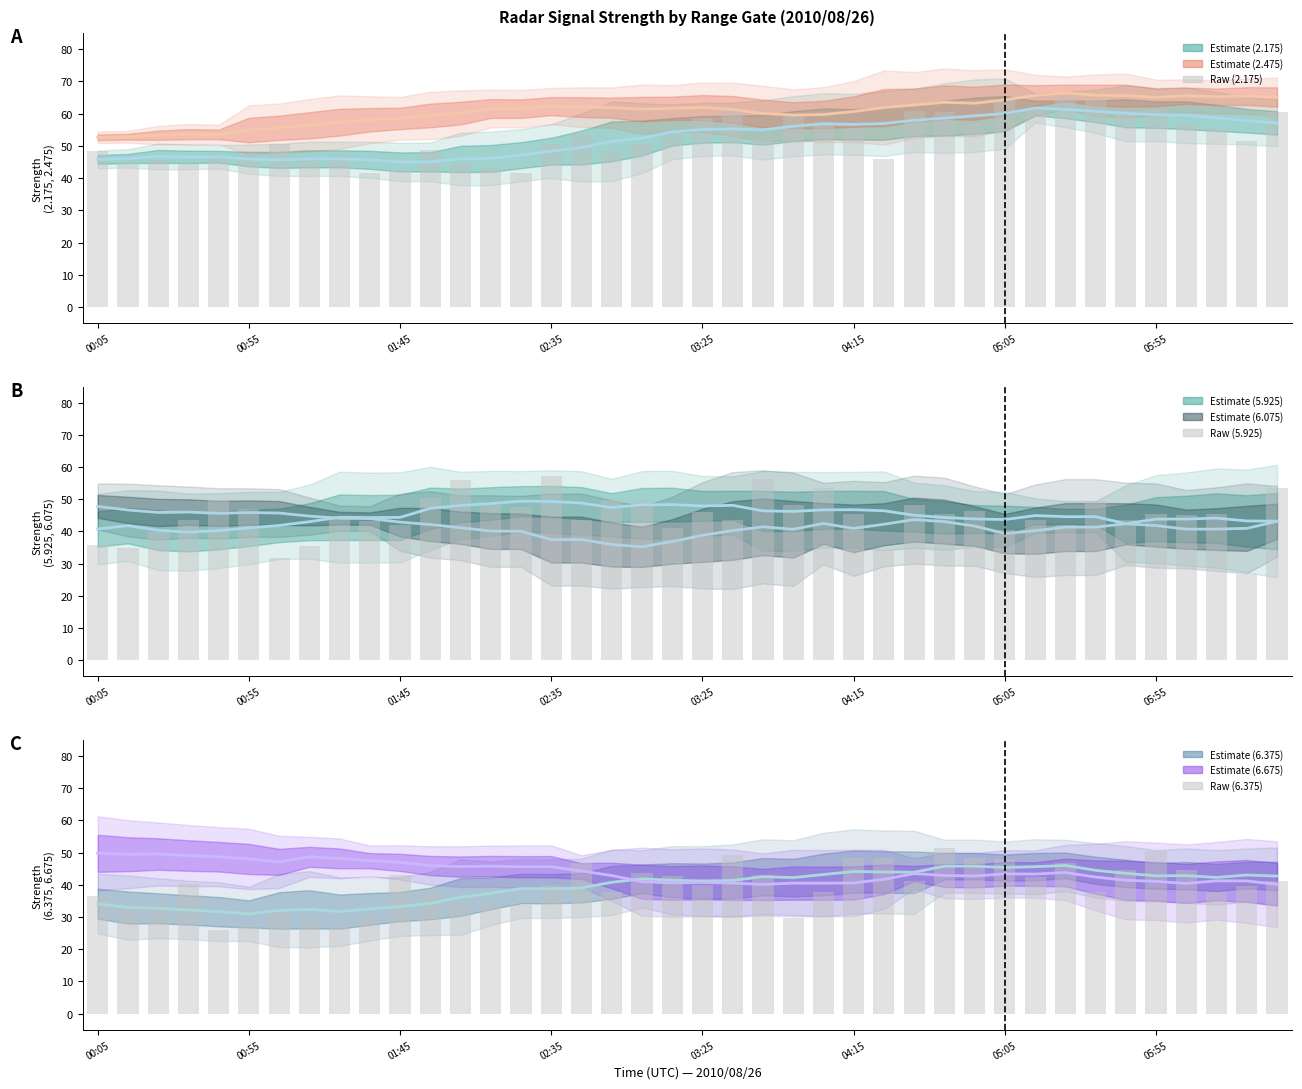

At which category is the sum across all series the highest?

04:45